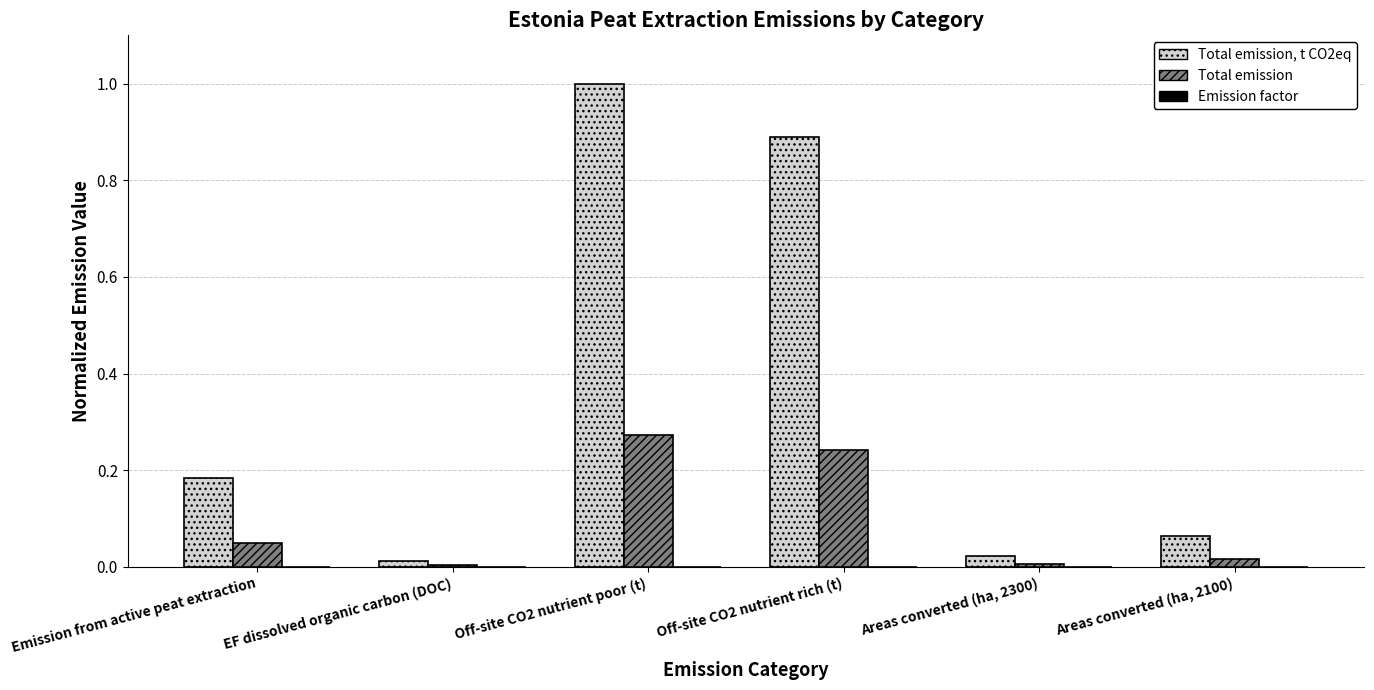

What is the maximum value shown in the chart?

1.0